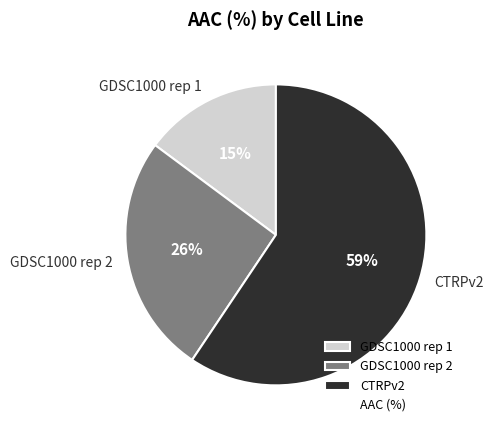

Which slice is the largest?

CTRPv2